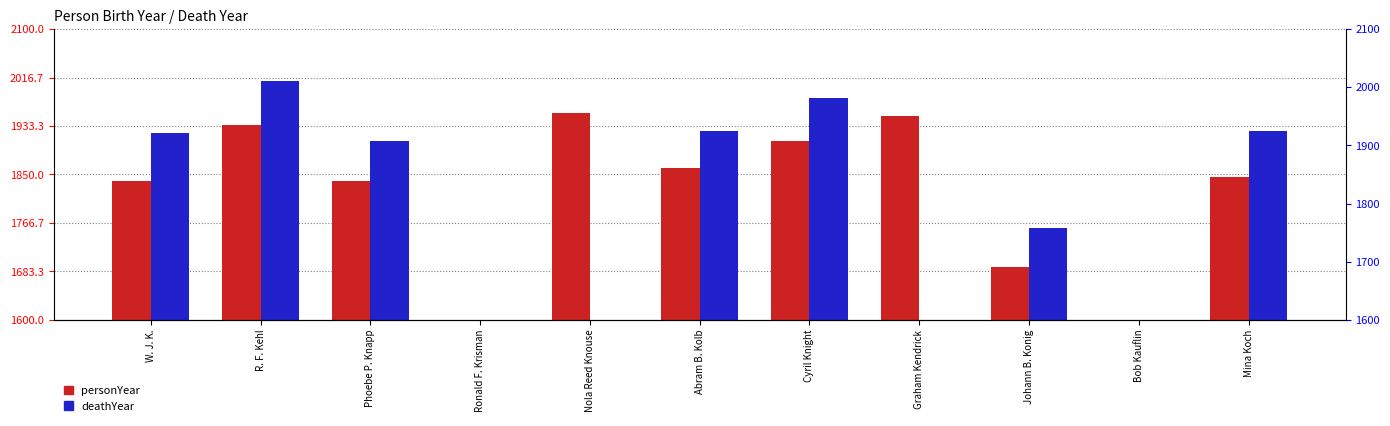

Rank the series at Mina Koch from lowest to highest value.

personYear, deathYear